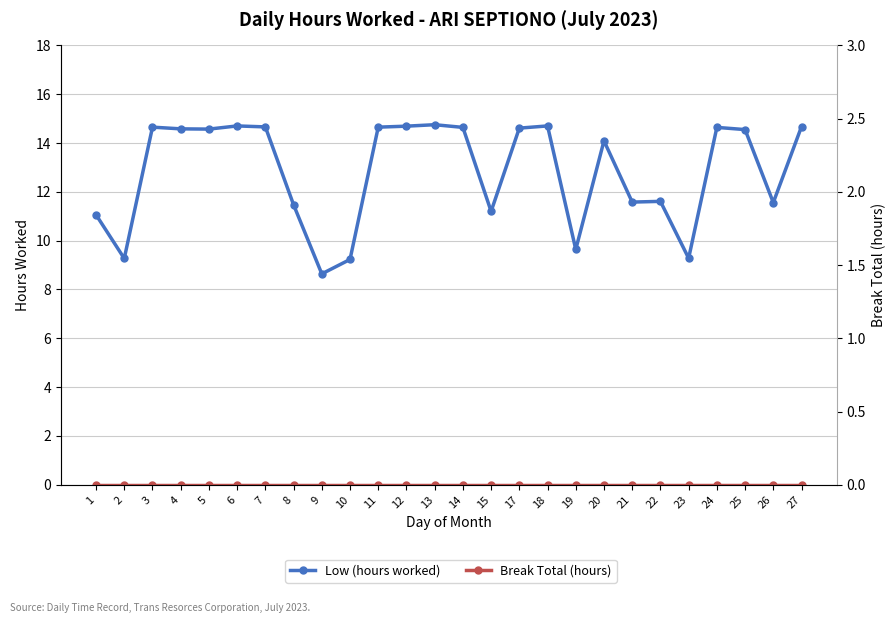

In Low (hours worked), how many points are lower than both neighbors (excluding endpoints)?

8